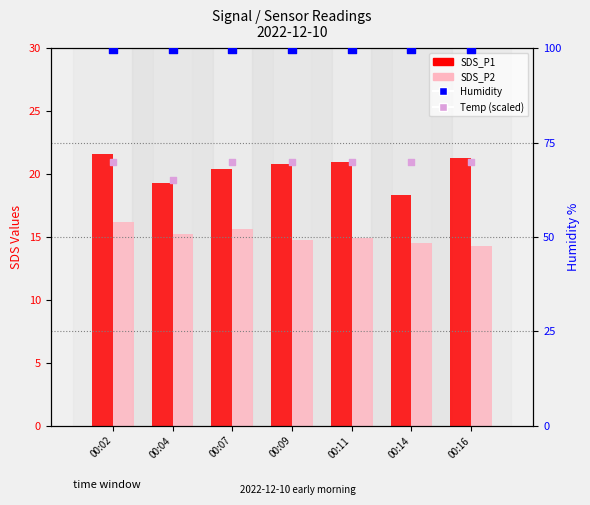

At how many categories does at least one series exceed 71?

7